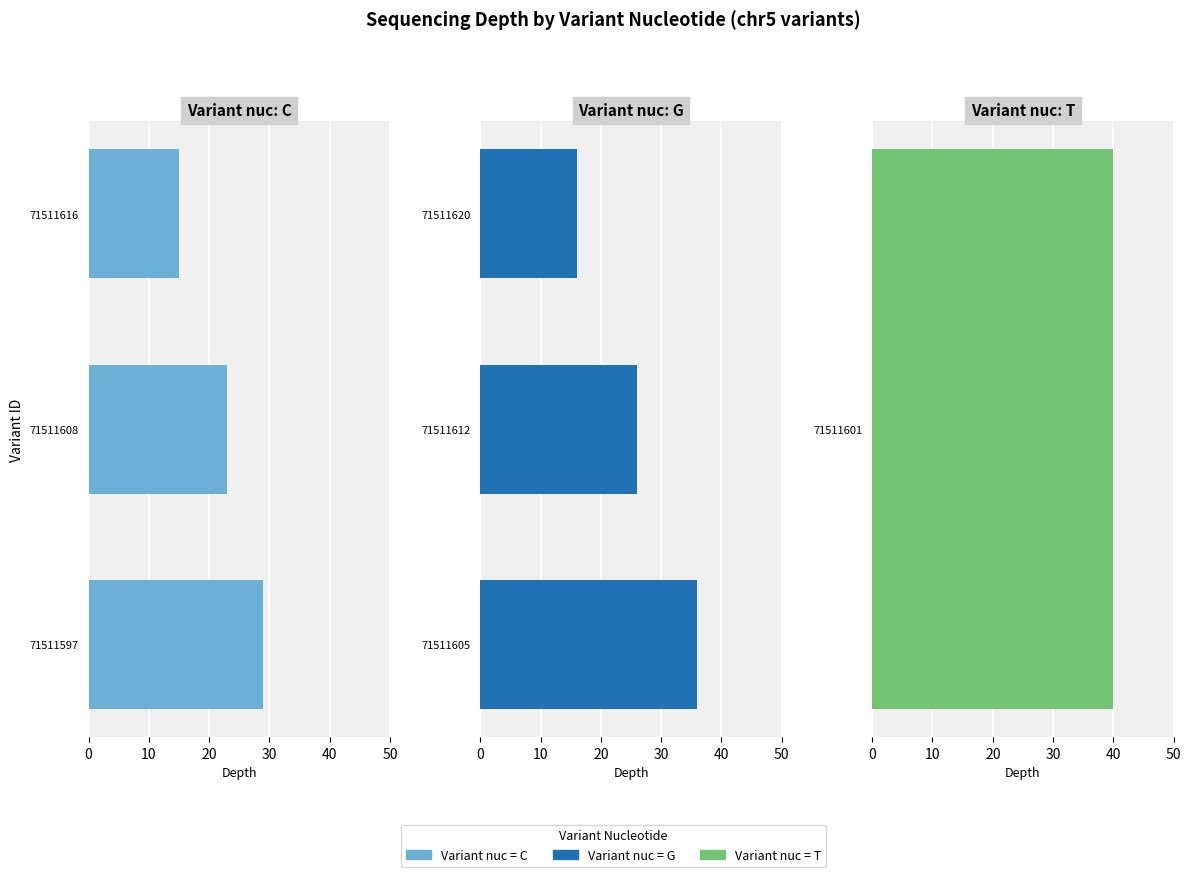

The Variant nuc: C series shows 45 at 71511597. True or false?

False